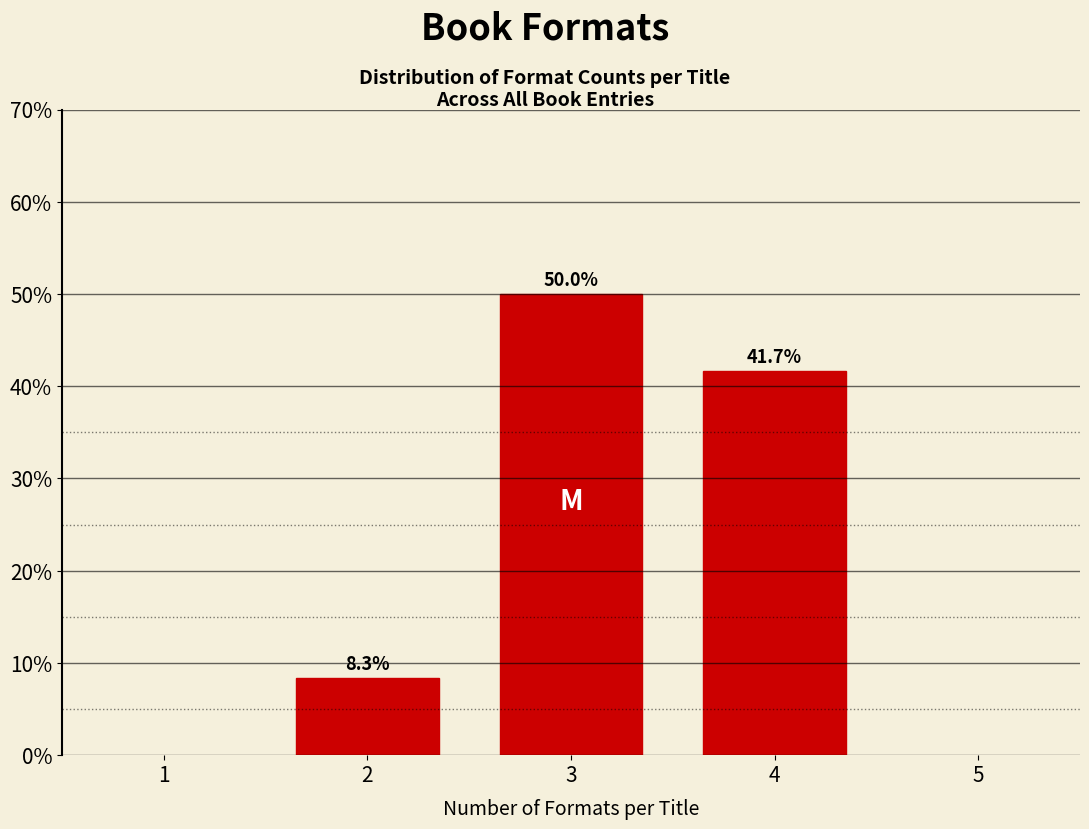

Are the bars horizontal?

No